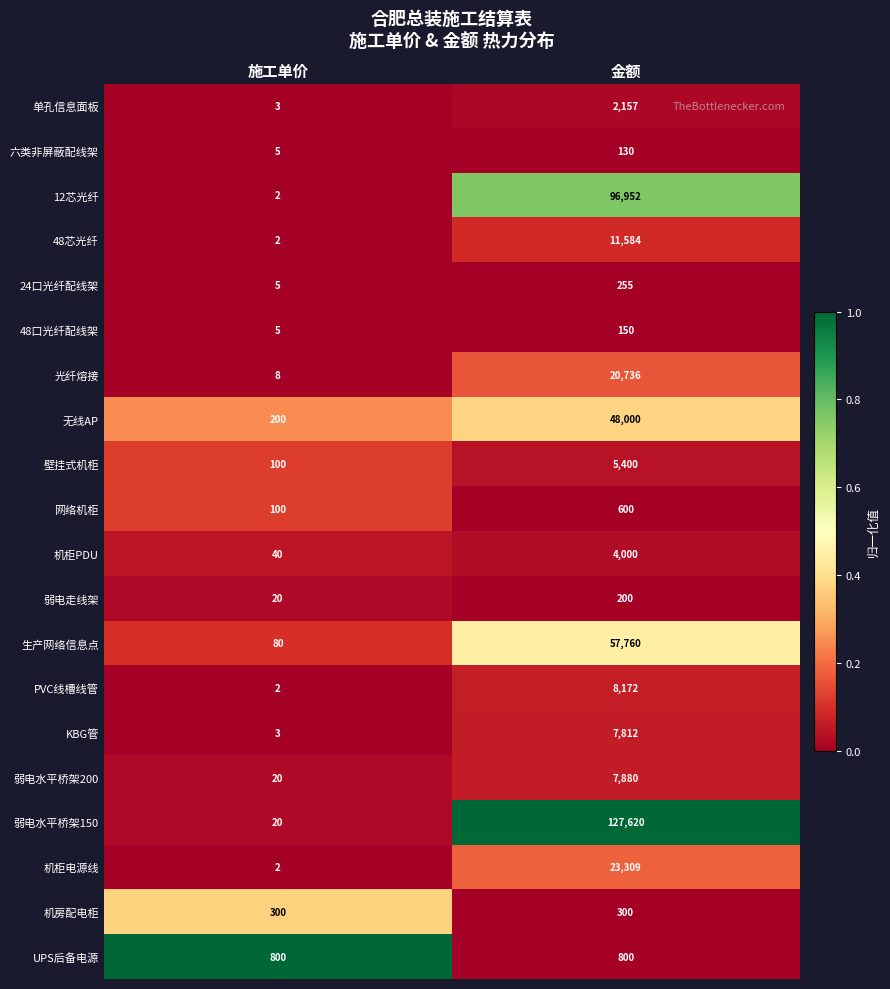

Which series has the largest total across all categories?

弱电水平桥架150